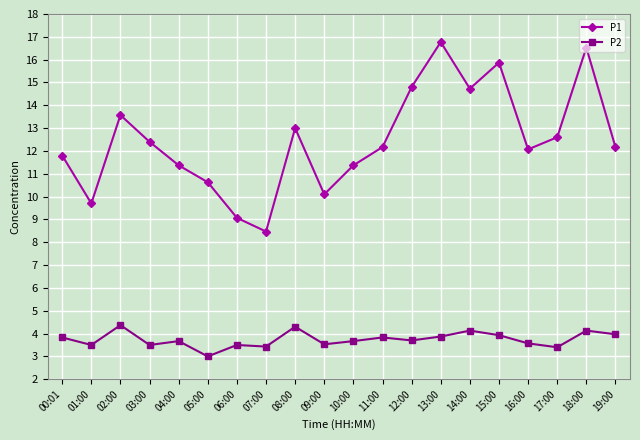

Count the number of categories in the chart.

20